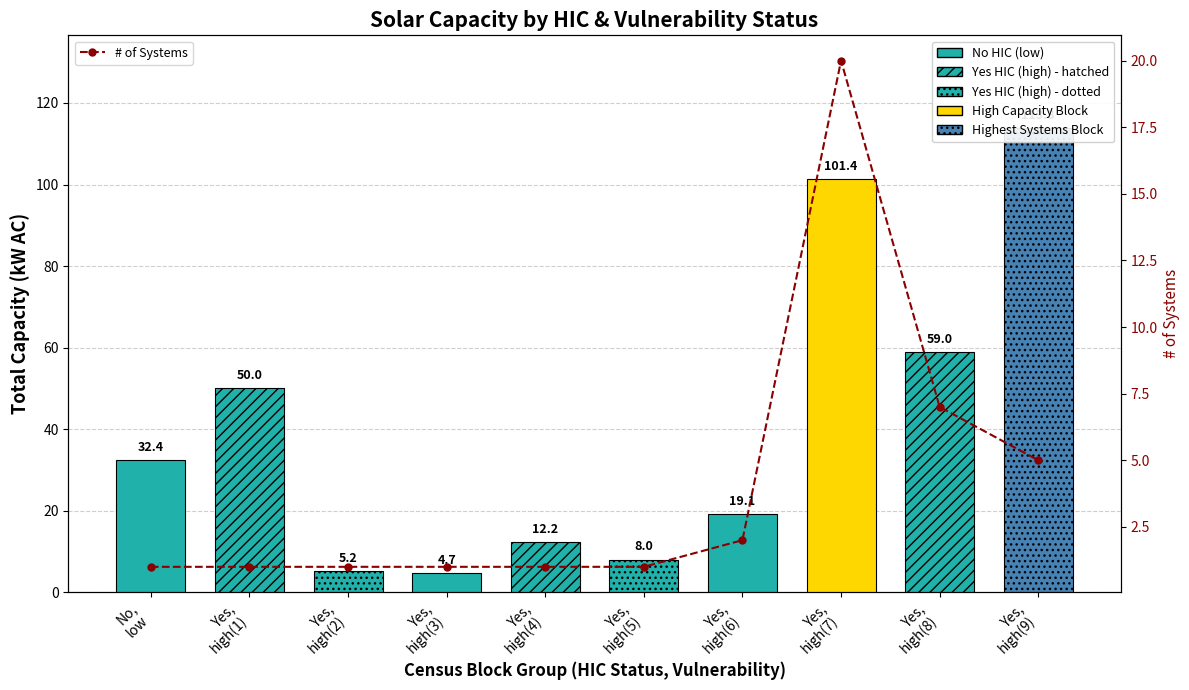

Which category has the highest value across all series?

Yes,
high(7)